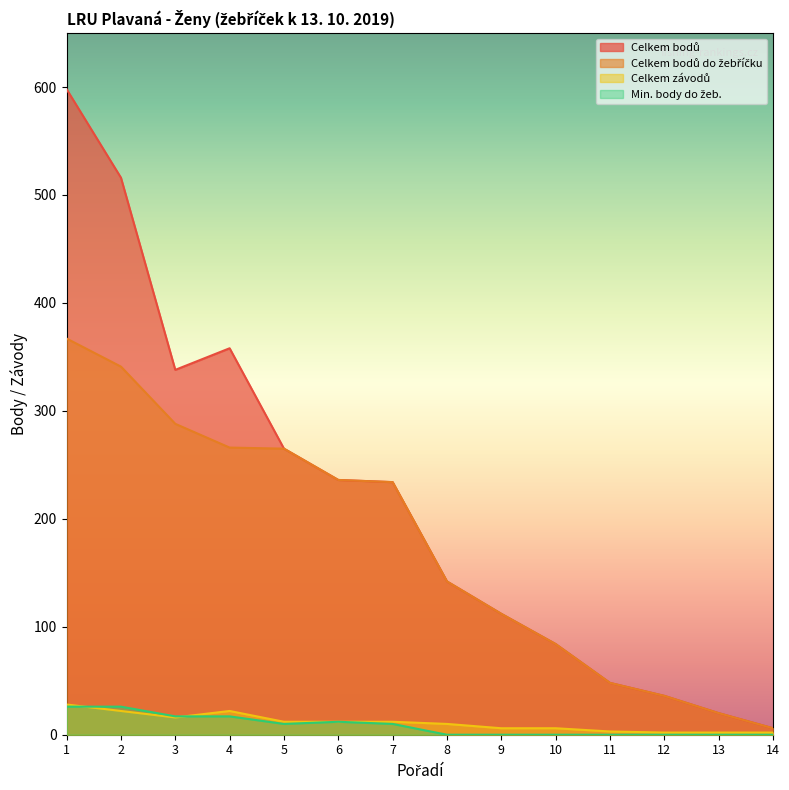

How many data points in Celkem závodů are above 12?

4